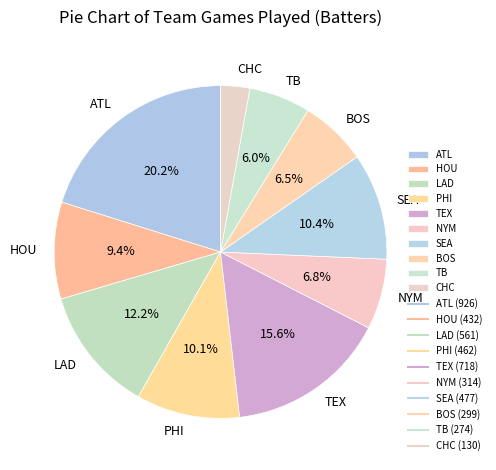

Which slice is the largest?

ATL